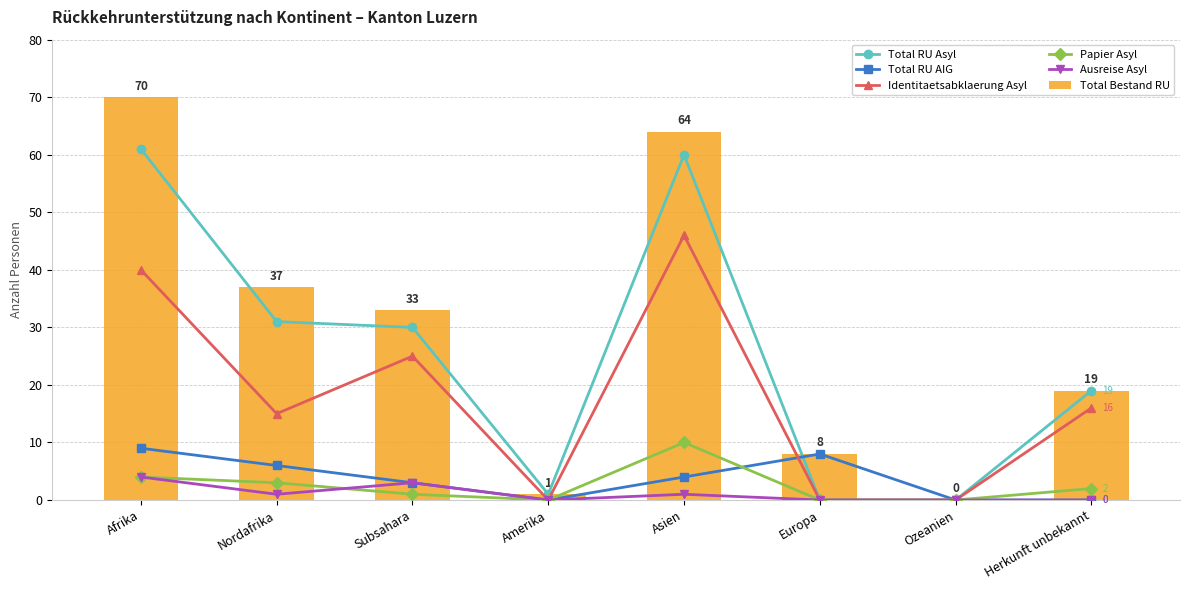

How many values in the Total RU AIG series are below 4?

4